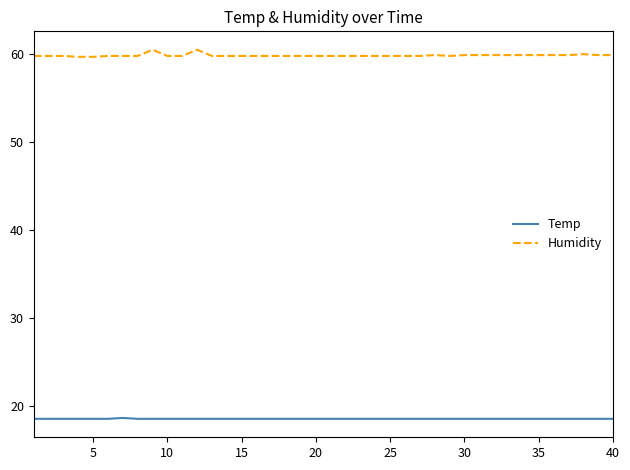

List the series in order of their overall mean, highest first.

Humidity, Temp